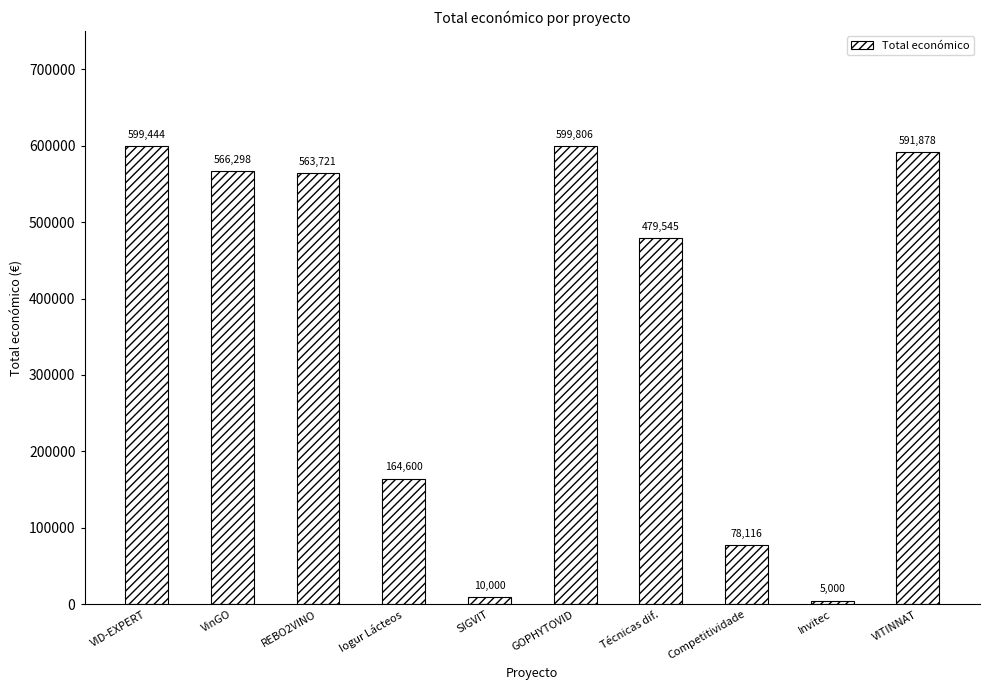

What value does the data have at VinGO, to the nearest 100?

566300